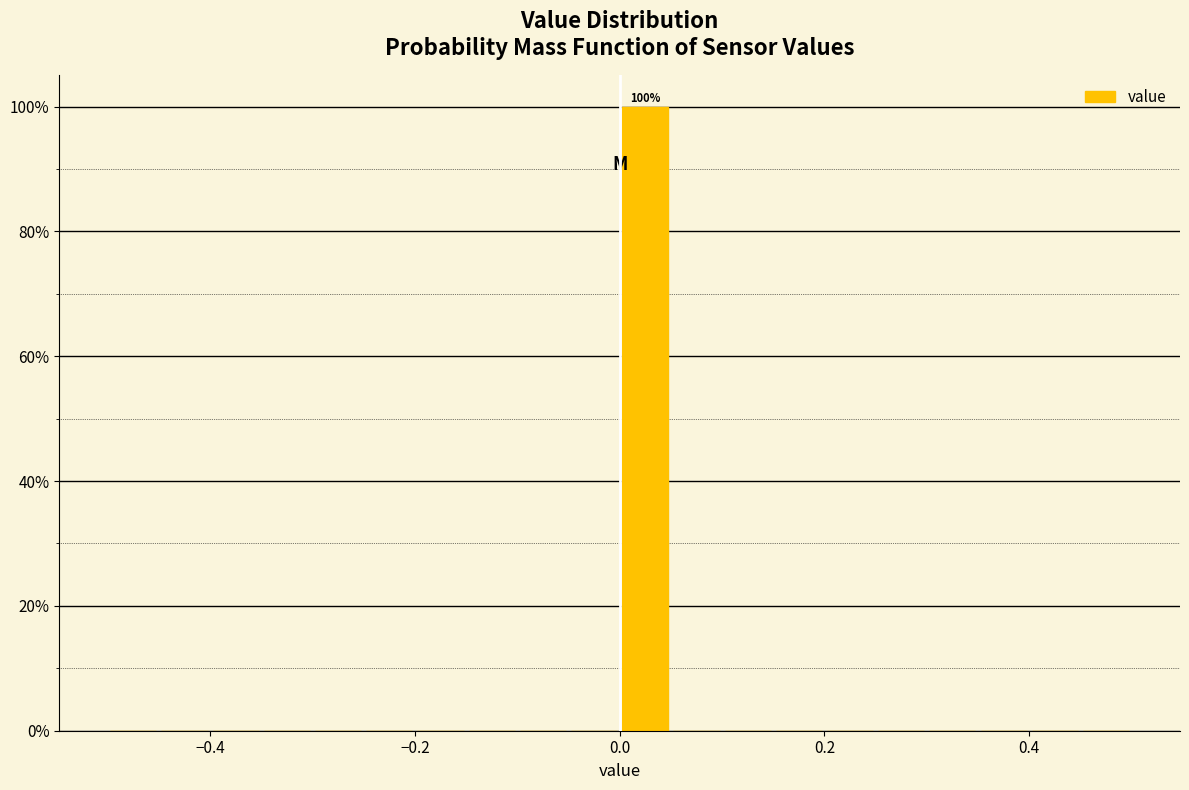

Around what value on the x-axis is the tallest bar? Give the approximate position of its centre, as read against the axis.

0.02